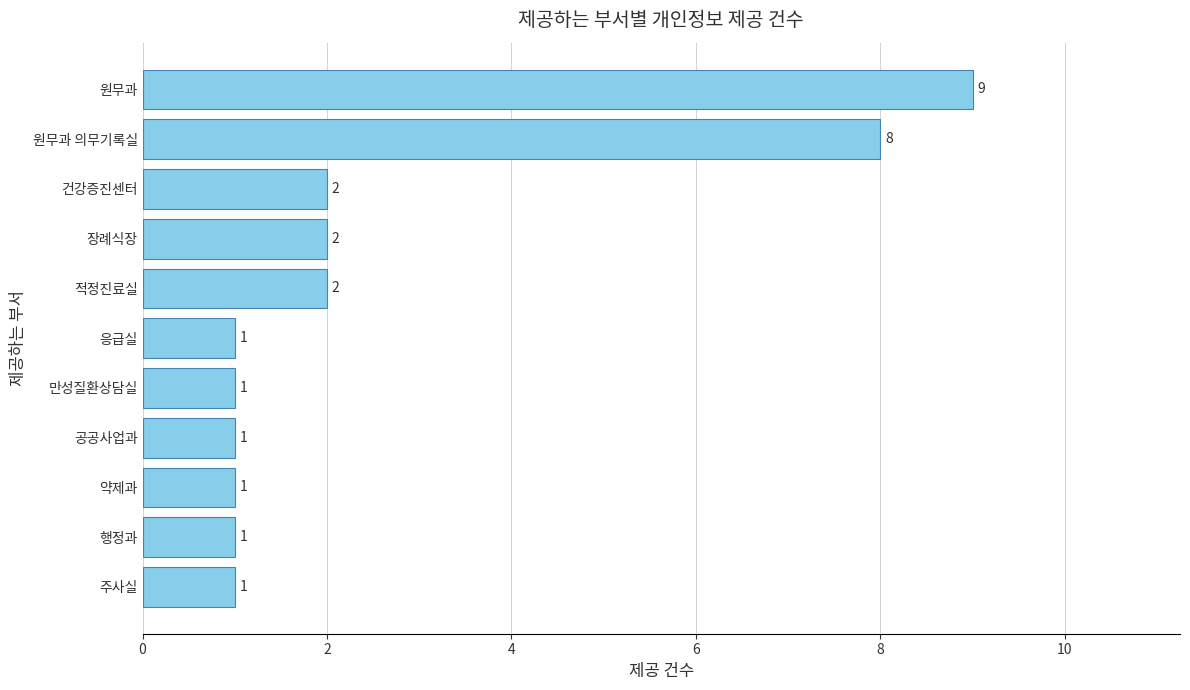

Reading top to bottom, extract all data points from this chart.

원무과=9	원무과 의무기록실=8	건강증진센터=2	장례식장=2	적정진료실=2	응급실=1	만성질환상담실=1	공공사업과=1	약제과=1	행정과=1	주사실=1